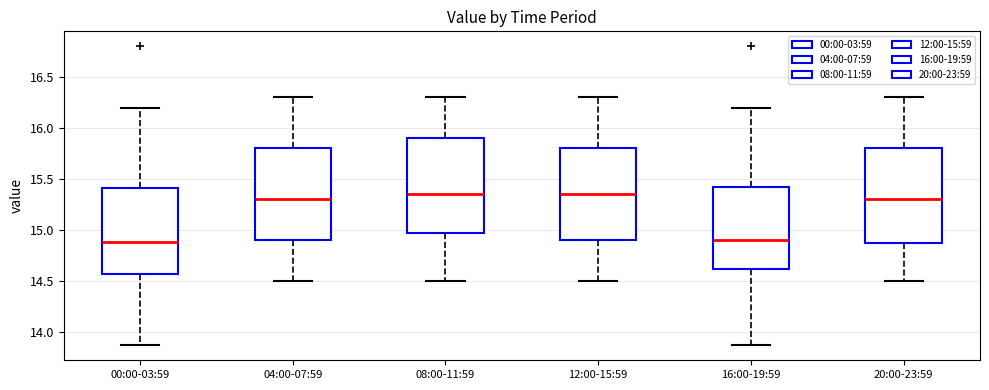

Reading left to right, read every box against the y-axis: the position of its median line, the range the box covers, and the ends of its whiskers. The values are not printed on the chart, so give them approximately, as read against the axis.

00:00-03:59: median 14.90, box 14.55 to 15.40, whiskers 13.85 to 16.20
04:00-07:59: median 15.30, box 14.90 to 15.80, whiskers 14.50 to 16.30
08:00-11:59: median 15.35, box 15.00 to 15.90, whiskers 14.50 to 16.30
12:00-15:59: median 15.35, box 14.90 to 15.80, whiskers 14.50 to 16.30
16:00-19:59: median 14.90, box 14.60 to 15.40, whiskers 13.85 to 16.20
20:00-23:59: median 15.30, box 14.90 to 15.80, whiskers 14.50 to 16.30